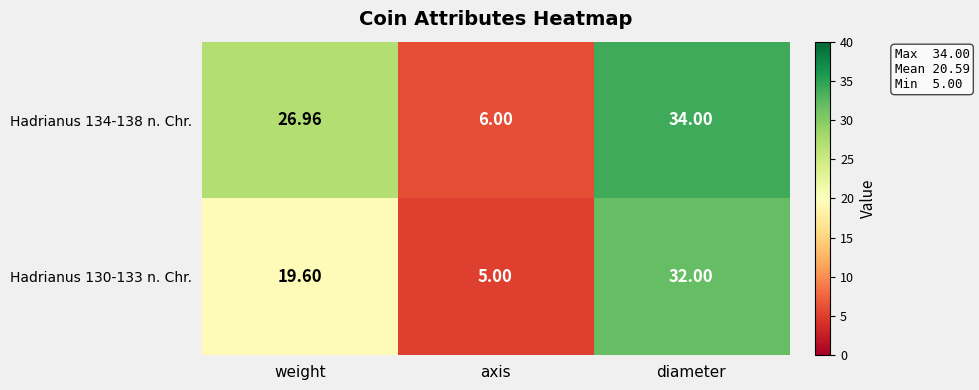

List the series in order of their peak value, highest first.

Hadrianus 134-138 n. Chr., Hadrianus 130-133 n. Chr.